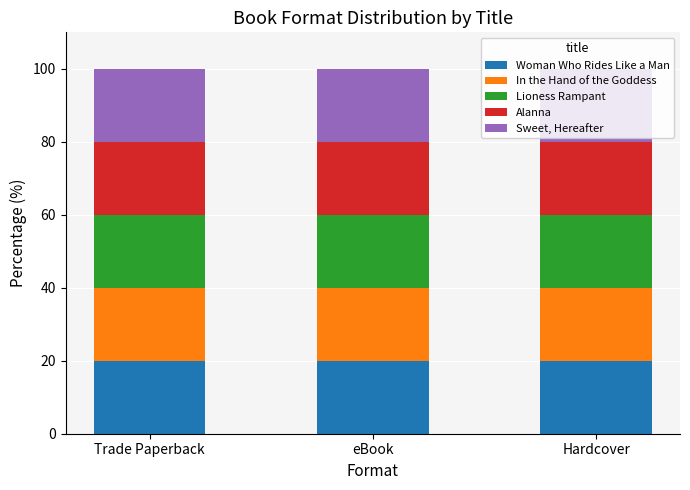

Which category has the highest value in the Trade Paperback series?

Woman Who Rides Like a Man